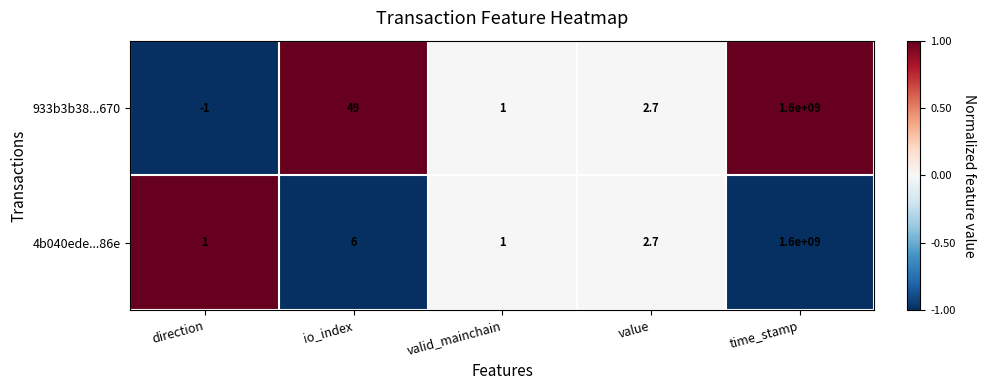

True or false: 4b040ede...86e has a value of 1.0 at direction.

True